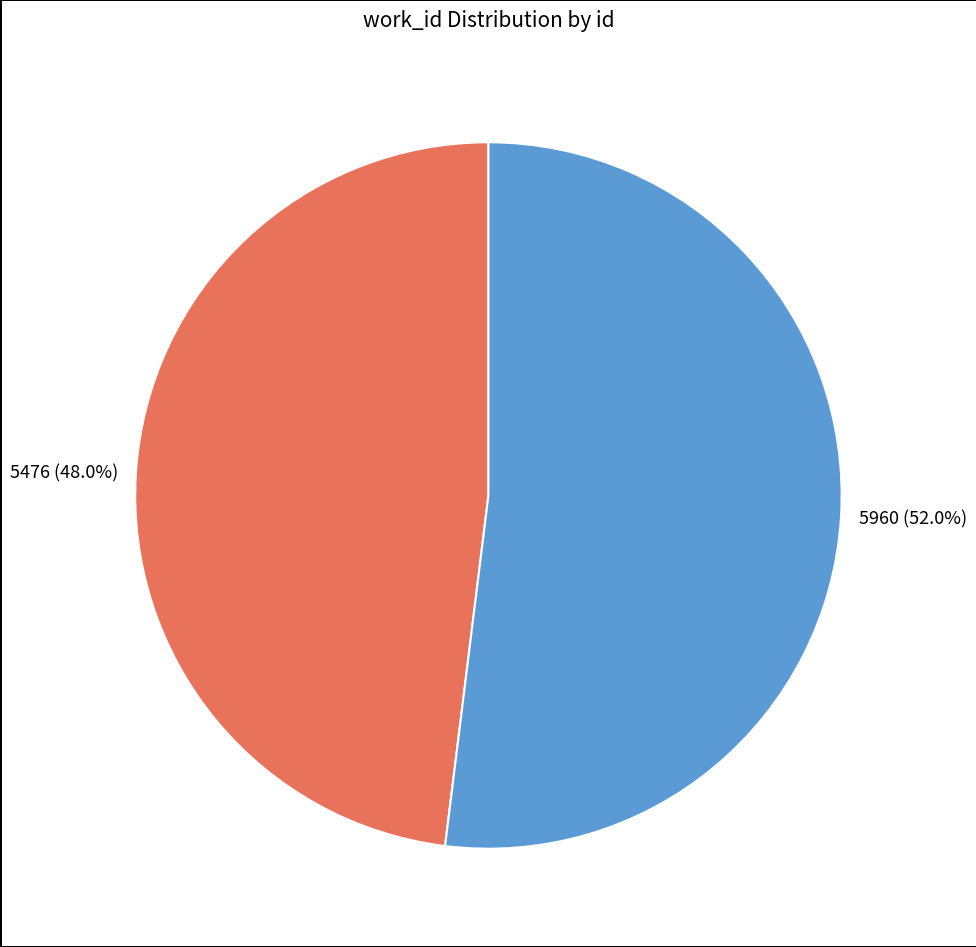

How many segments does this pie chart have?

2